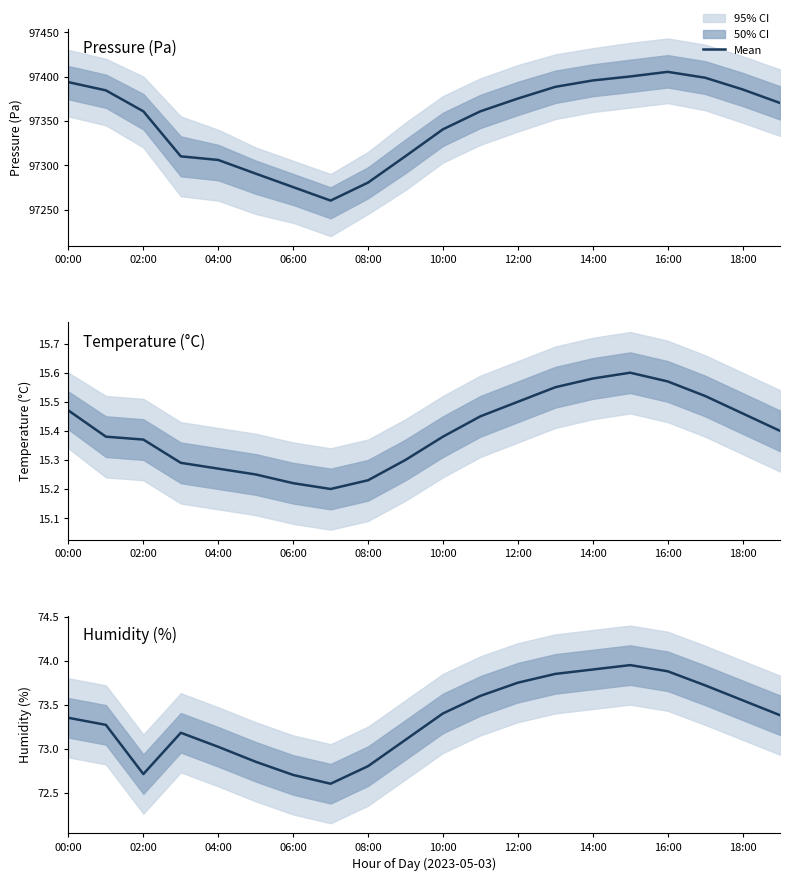

The value at 18:00 is 129.3. True or false?

False